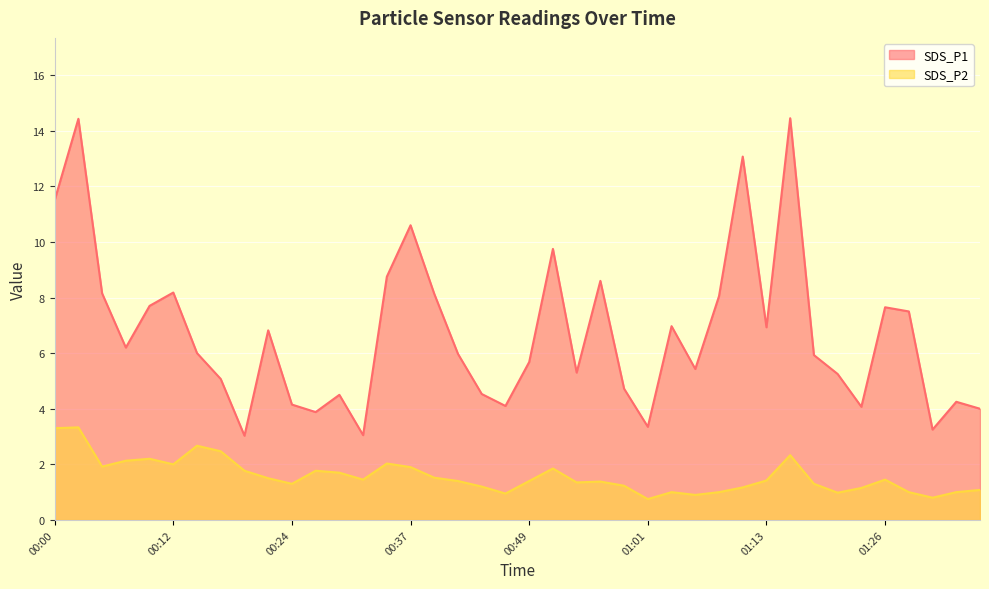

List the series in order of their overall mean, highest first.

SDS_P1, SDS_P2